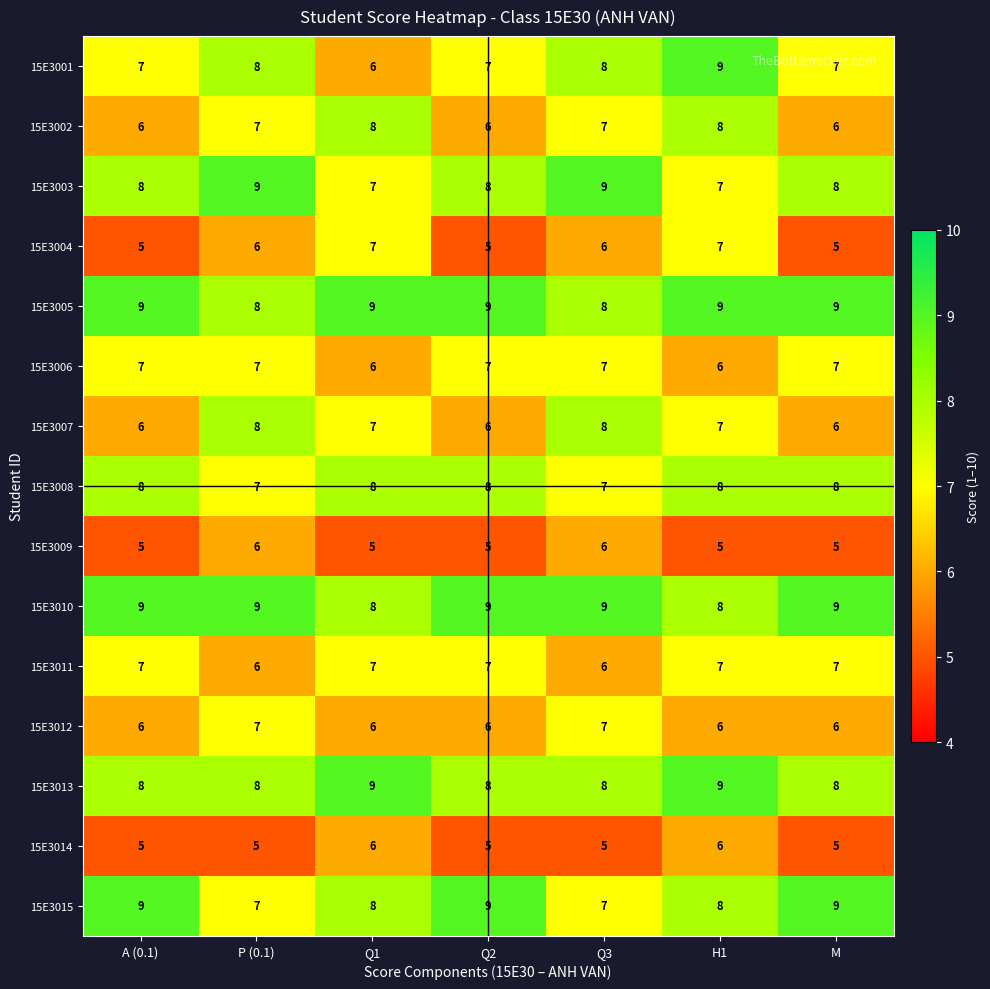

Rank the categories by 15E3014 value from highest to lowest.

Q1, H1, A (0.1), P (0.1), Q2, Q3, M